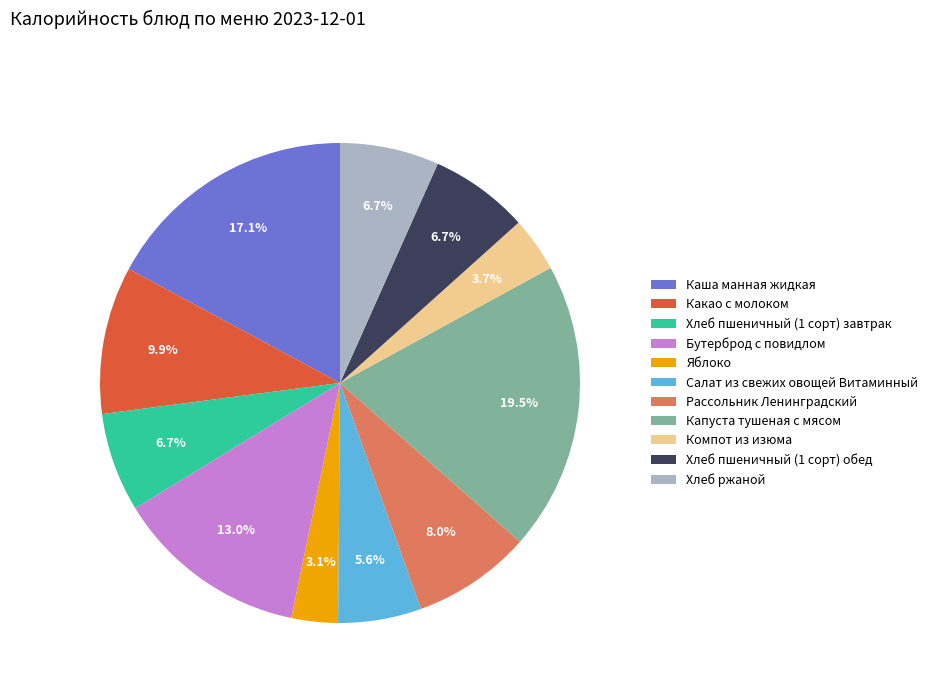

True or false: Бутерброд с повидлом accounts for 13% of the total.

True